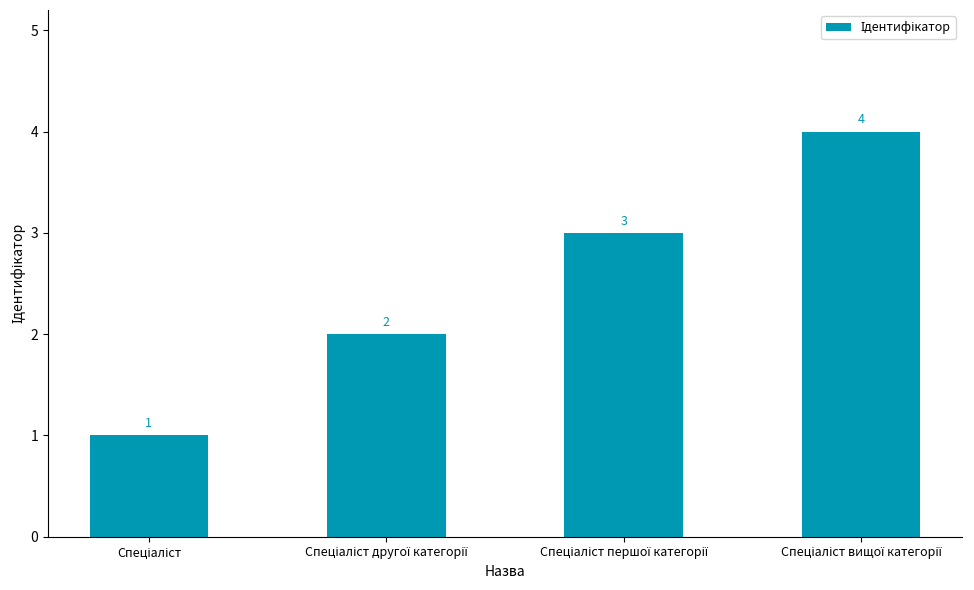

Count the values in the range 2 to 4.

3